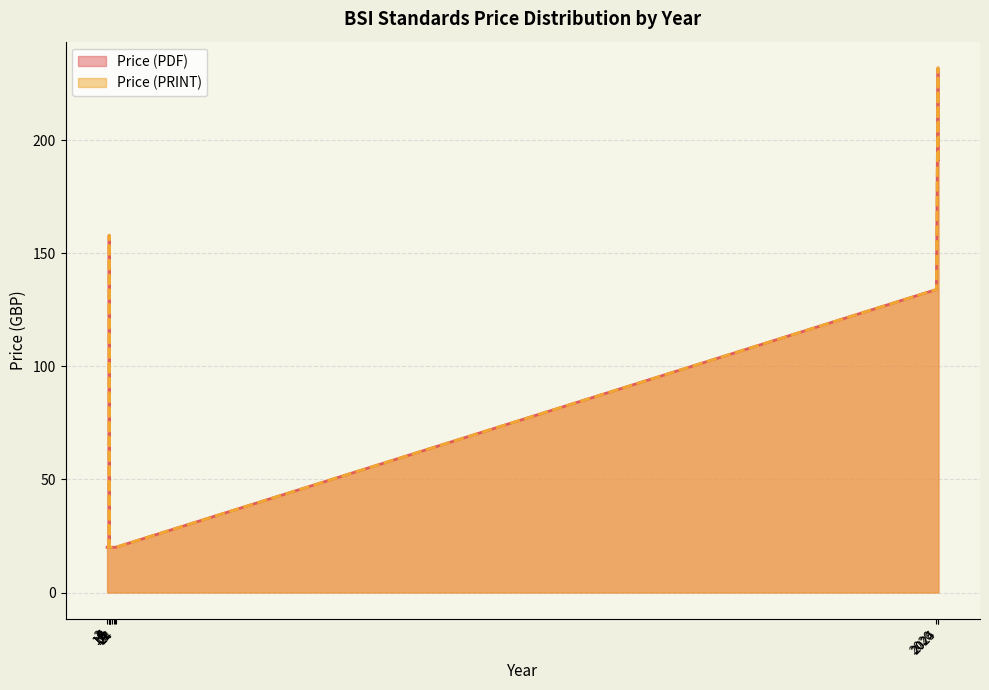

What is the label of the 29th point from the left?

2025